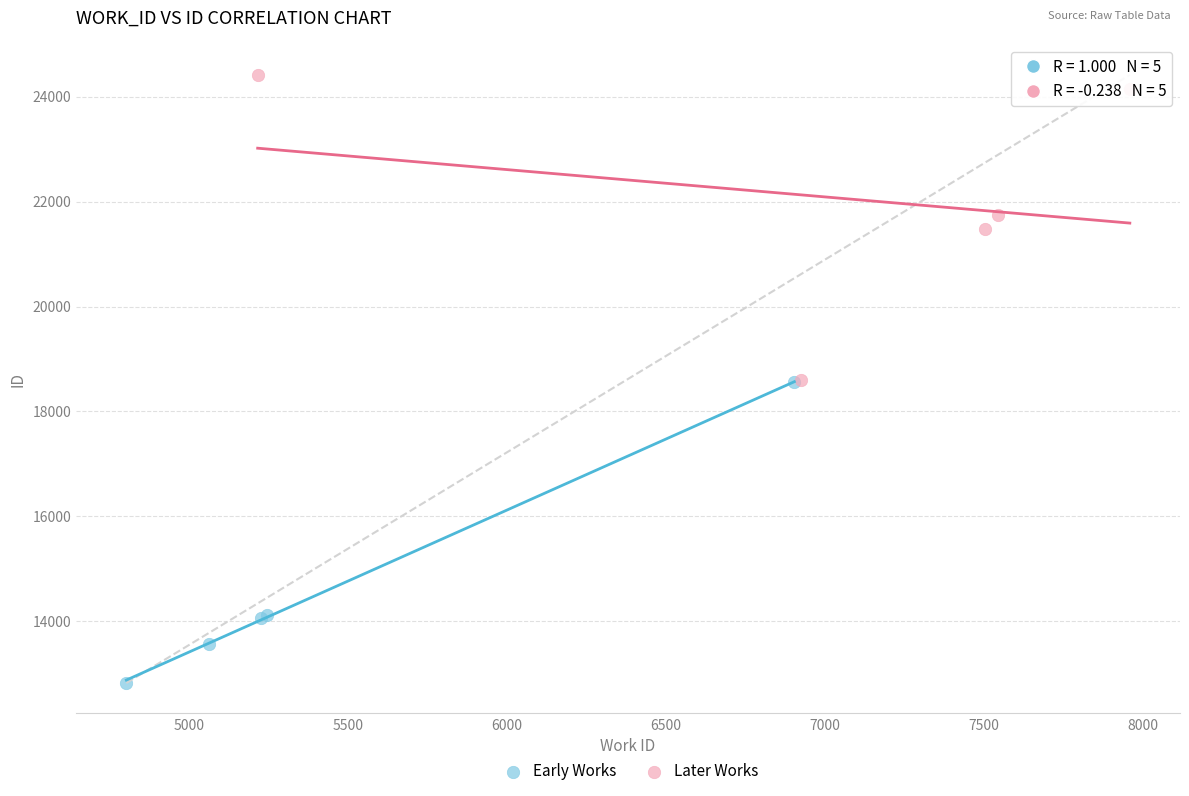

Which series reaches the maximum Y coordinate?

Later Works